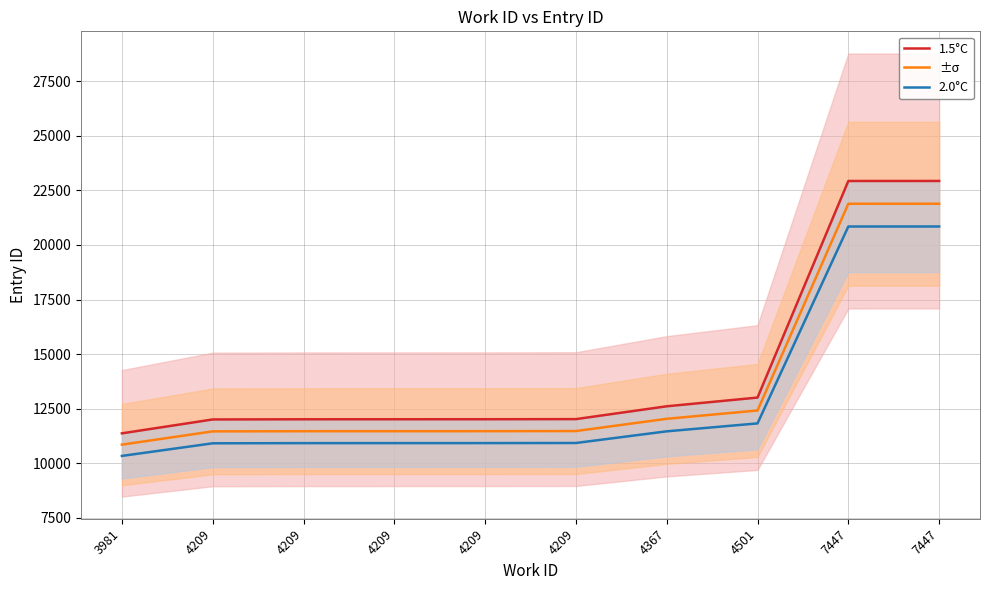

True or false: NDC and 2.0°C intersect in this chart.

False